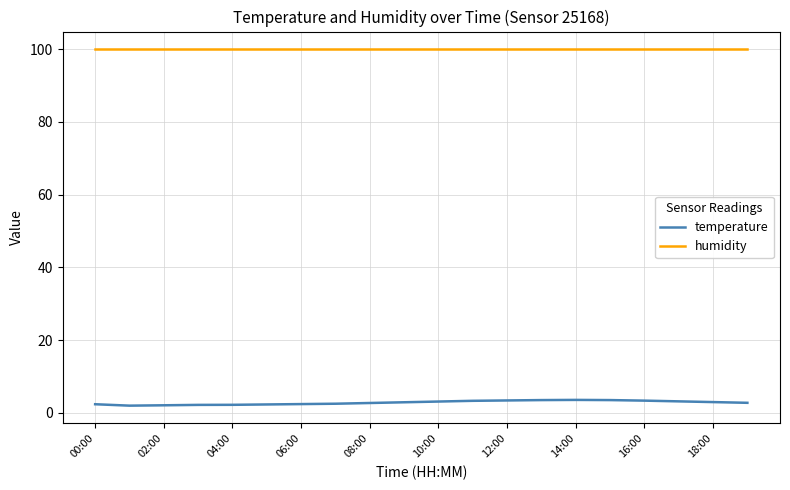

True or false: temperature and humidity intersect in this chart.

False